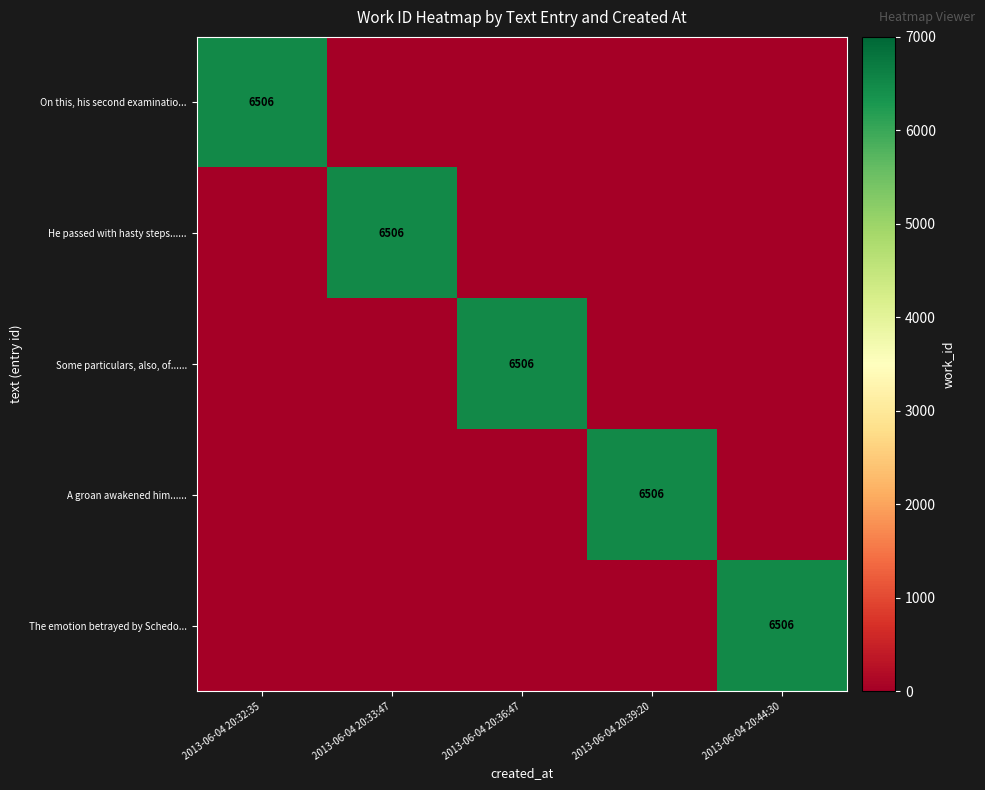

What is the difference between the highest and lowest values at 2013-06-04 20:39:20?

6506